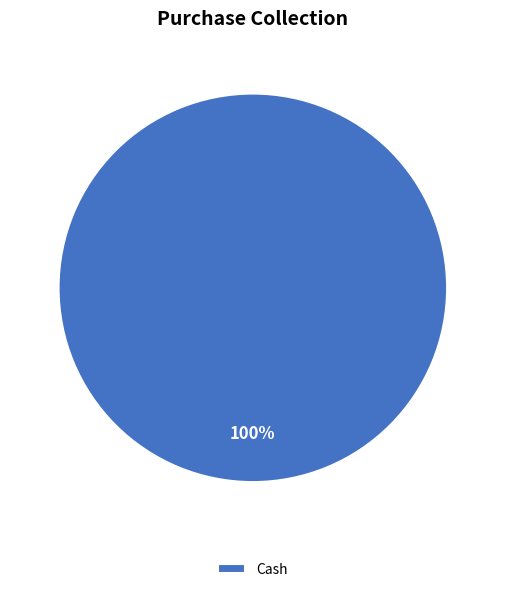

How many slices are in this pie chart?

1